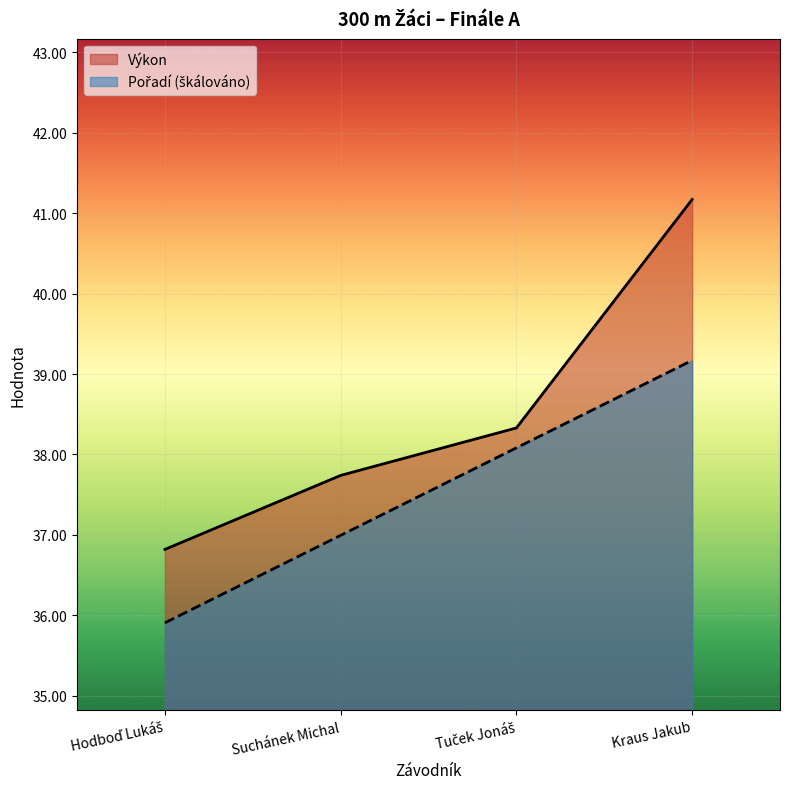

What are all the series names shown in the legend?

Pořadí, Výkon